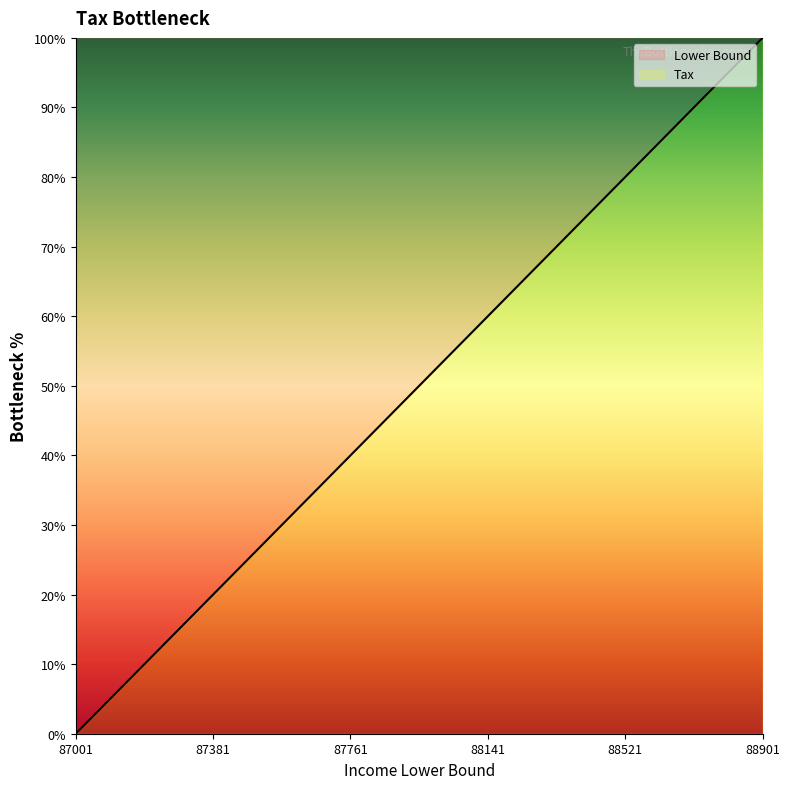

What is the value of the 16th point from the left?

78.9